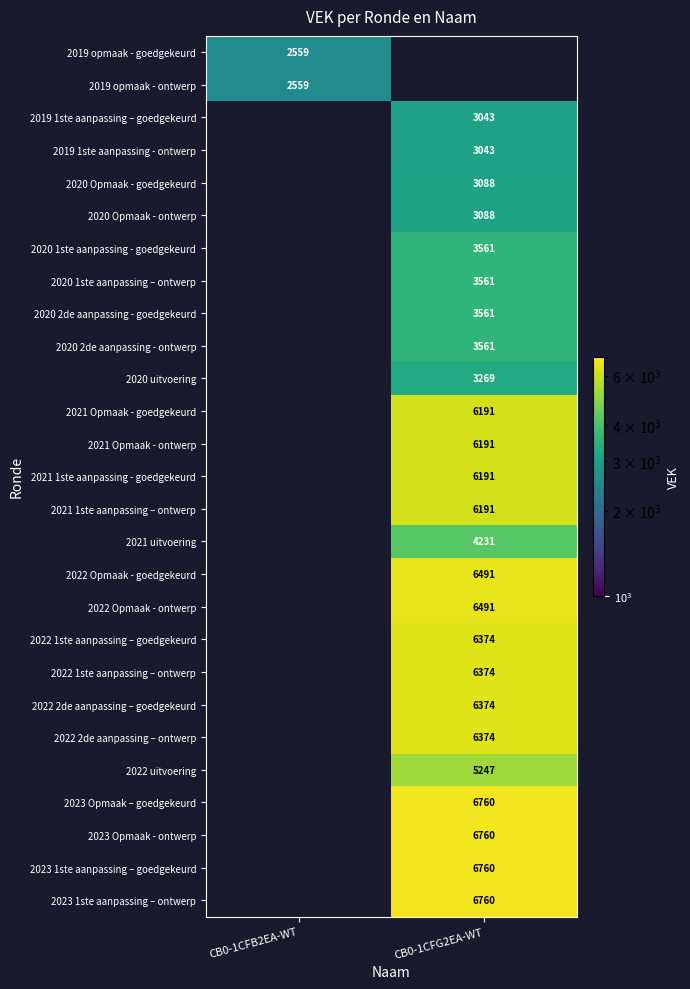

At how many categories does at least one series exceed 2845?

1